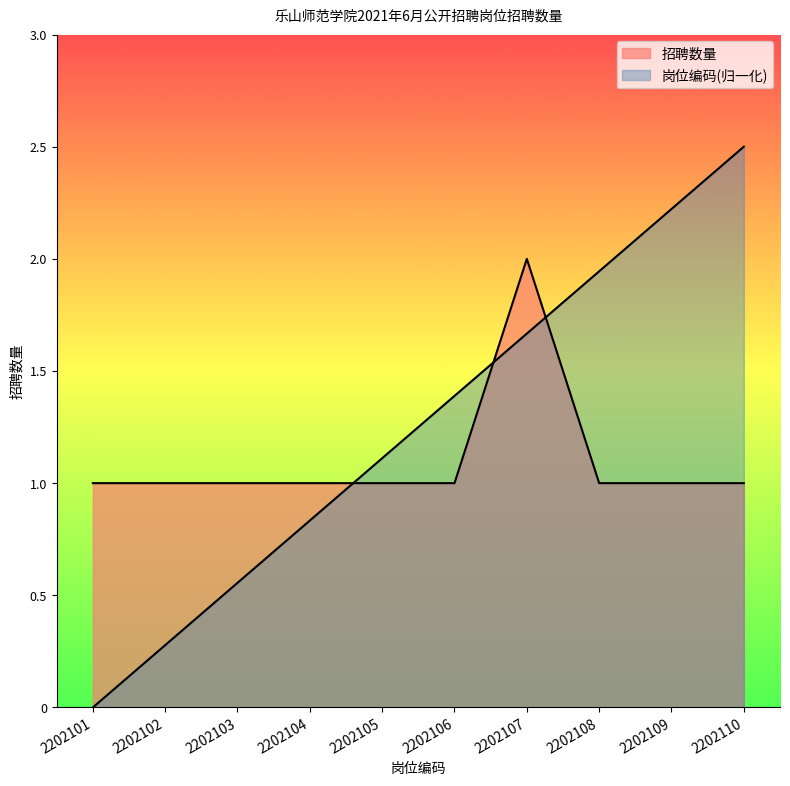

Which label corresponds to the smallest value in the chart?

2202101